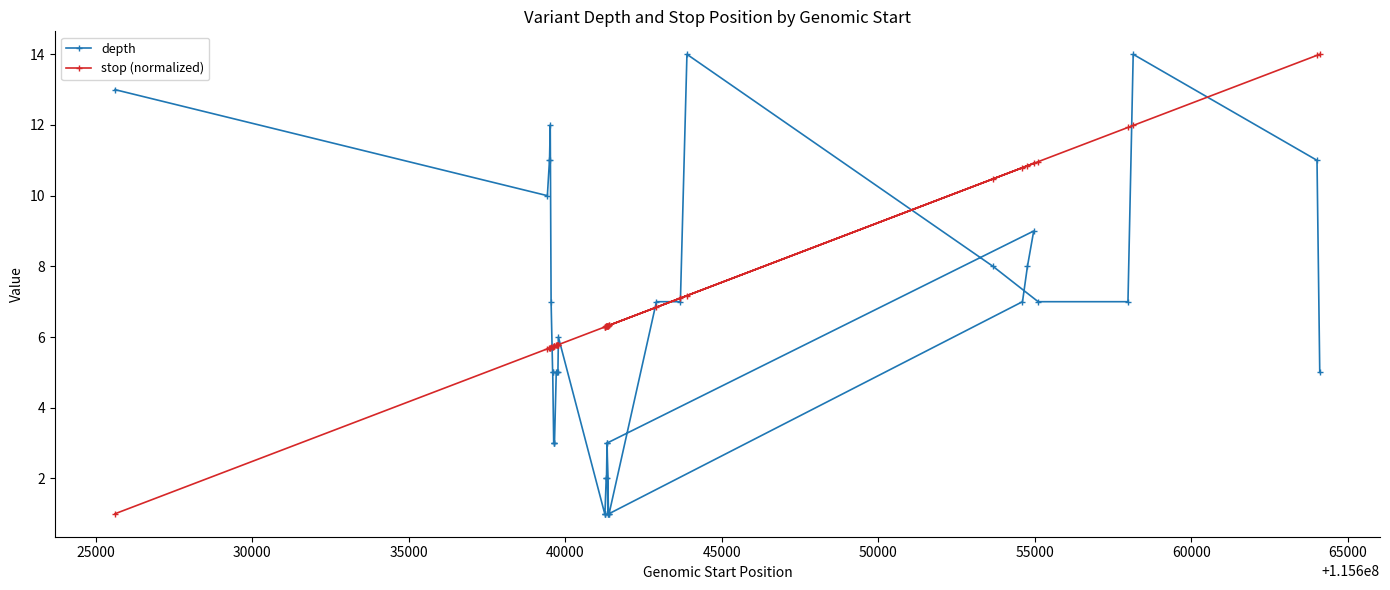

What is the minimum value shown in the chart?

1.0